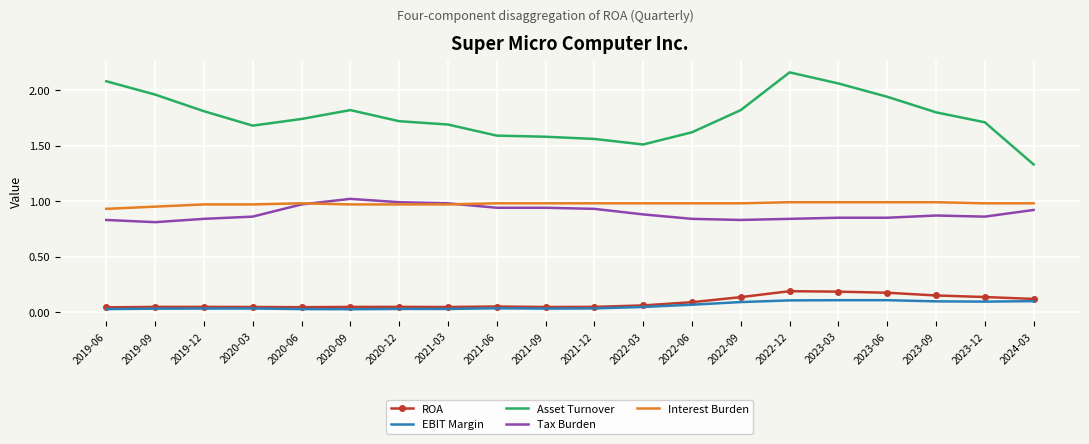

Where is the first local minimum for Tax Burden?

2019-09